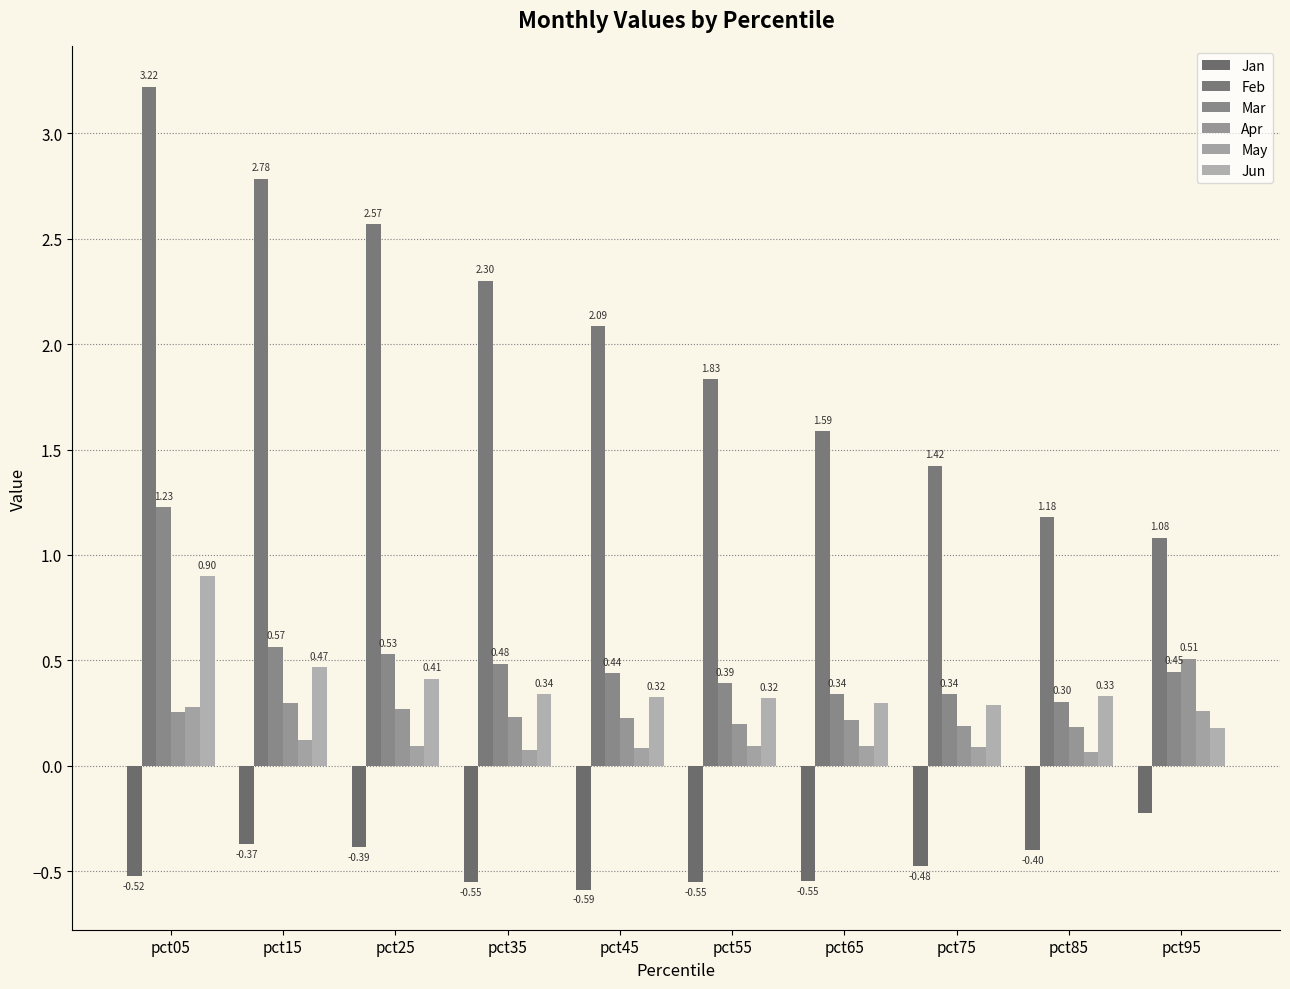

Between pct65 and pct35, which is larger?

pct65